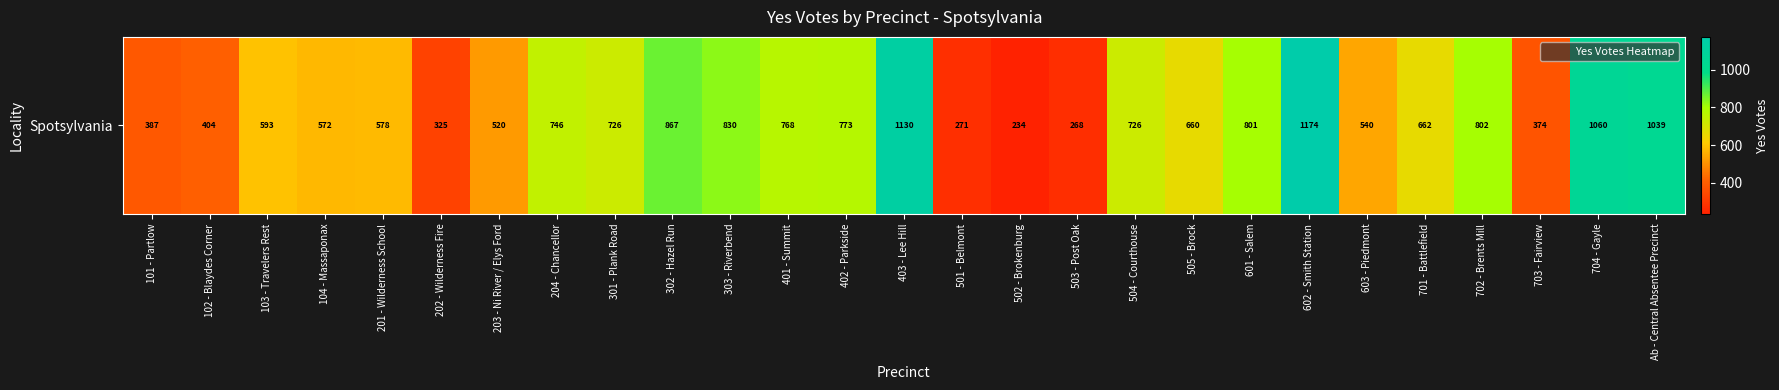

Reading left to right, extract all data points from this chart.

387	404	593	572	578	325	520	746	726	867	830	768	773	1130	271	234	268	726	660	801	1174	540	662	802	374	1060	1039